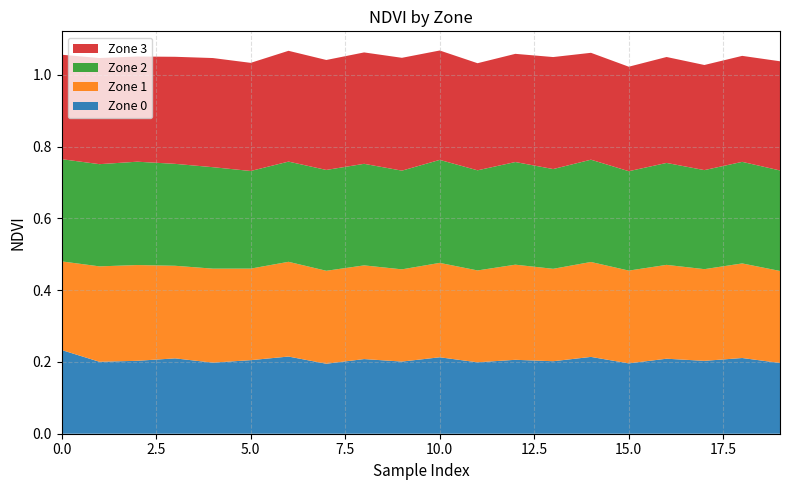

Reading left to right, transcribe all the data shown in this chart.

Zone 0: 0=0.2	1=0.2	2=0.2	3=0.2	4=0.2	5=0.2	6=0.2	7=0.2	8=0.2	9=0.2	10=0.2	11=0.2	12=0.2	13=0.2	14=0.2	15=0.2	16=0.2	17=0.2	18=0.2	19=0.2
Zone 1: 0=0.2	1=0.3	2=0.3	3=0.3	4=0.3	5=0.3	6=0.3	7=0.3	8=0.3	9=0.3	10=0.3	11=0.3	12=0.3	13=0.3	14=0.3	15=0.3	16=0.3	17=0.3	18=0.3	19=0.3
Zone 2: 0=0.3	1=0.3	2=0.3	3=0.3	4=0.3	5=0.3	6=0.3	7=0.3	8=0.3	9=0.3	10=0.3	11=0.3	12=0.3	13=0.3	14=0.3	15=0.3	16=0.3	17=0.3	18=0.3	19=0.3
Zone 3: 0=0.3	1=0.3	2=0.3	3=0.3	4=0.3	5=0.3	6=0.3	7=0.3	8=0.3	9=0.3	10=0.3	11=0.3	12=0.3	13=0.3	14=0.3	15=0.3	16=0.3	17=0.3	18=0.3	19=0.3